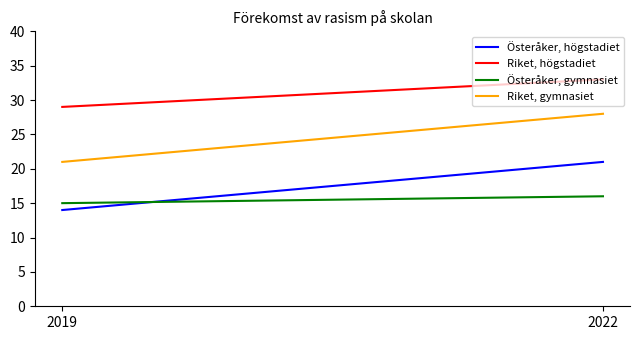

Which series has the largest range (max minus min)?

Österåker, högstadiet